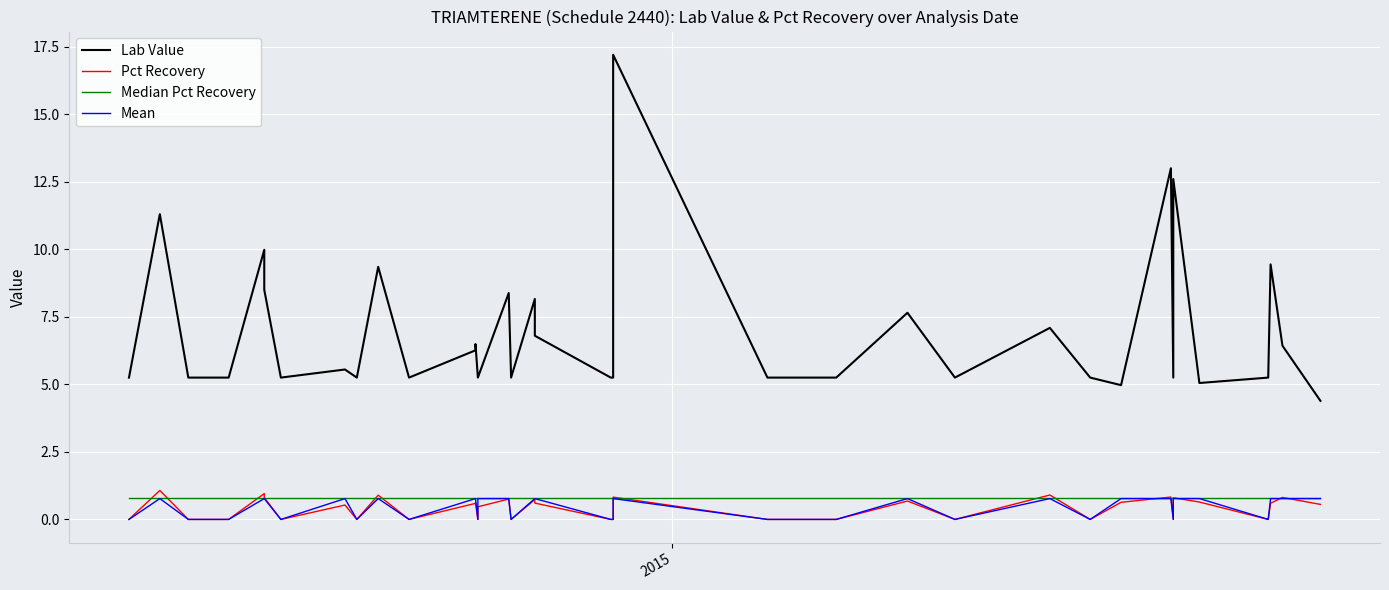

Which category has the highest value in the Pct Recovery series?

2015